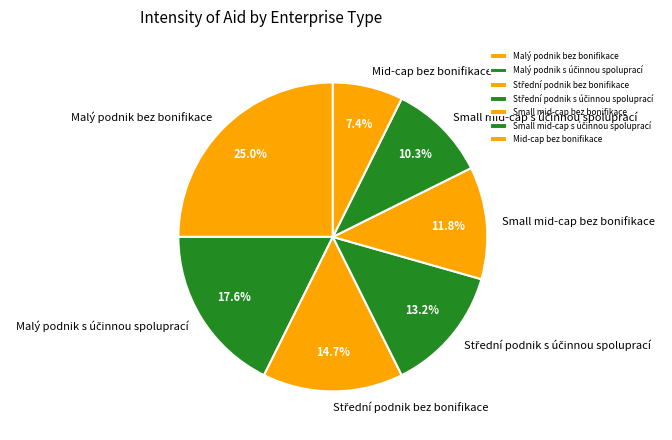

To the nearest percent, what is the average slice percentage?

14%